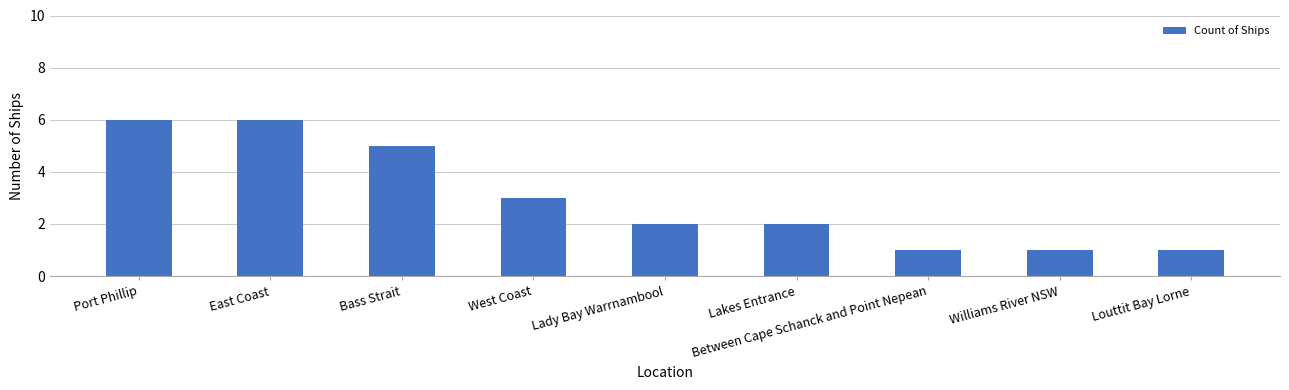

The chart shows a value of 3 at West Coast. True or false?

True